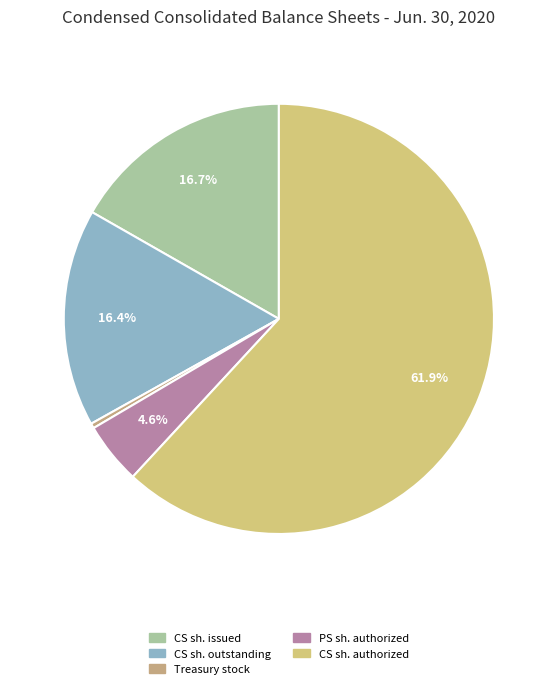

How many slices are in this pie chart?

5